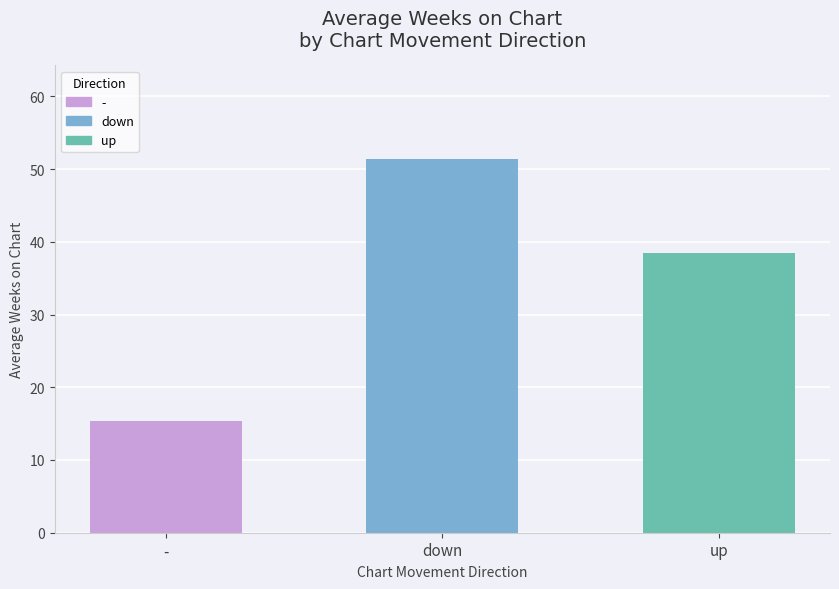

Reading right to left, what are all the values shown in this chart?

38.4	51.4	15.4